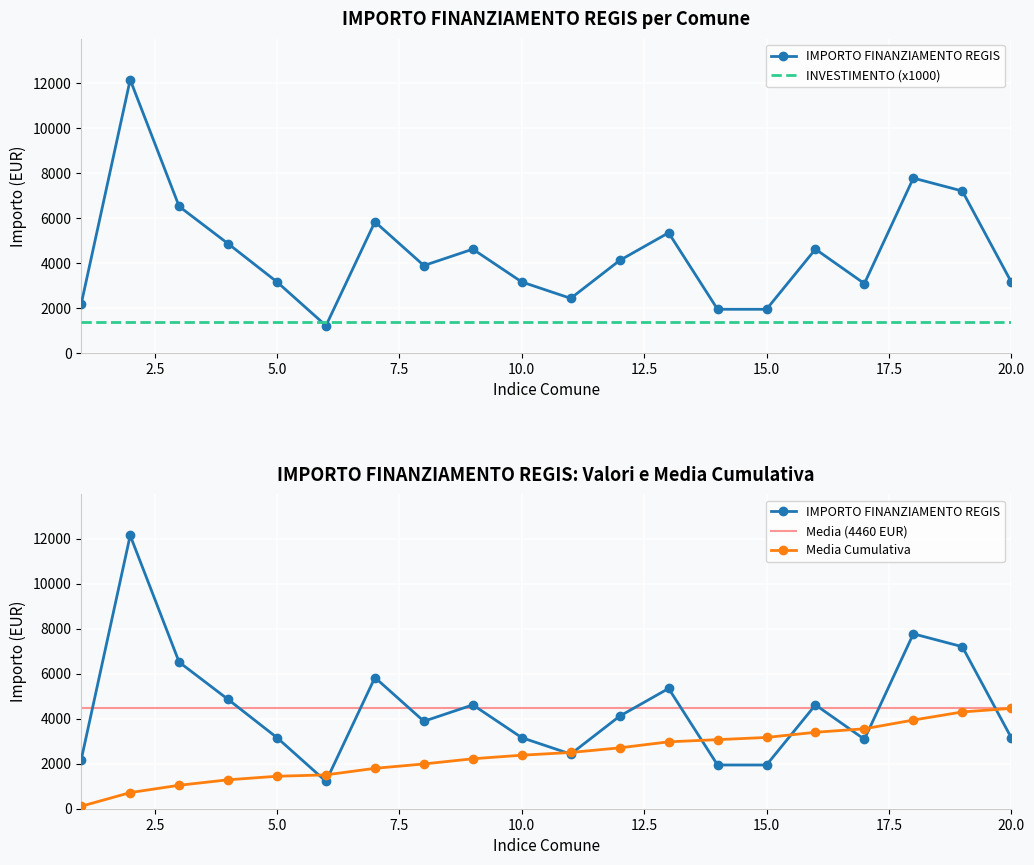

What is the average value?

4460